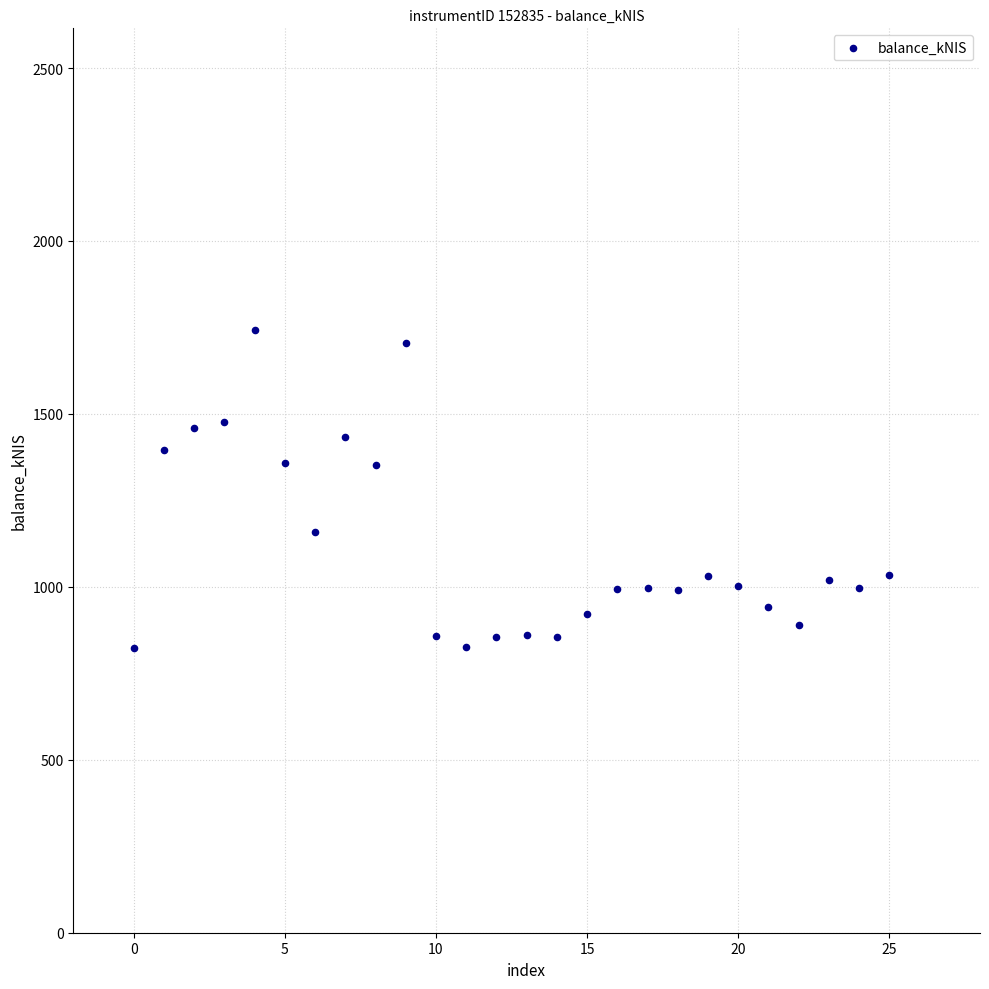

What is the range of Y values (max minus min)?

918.6